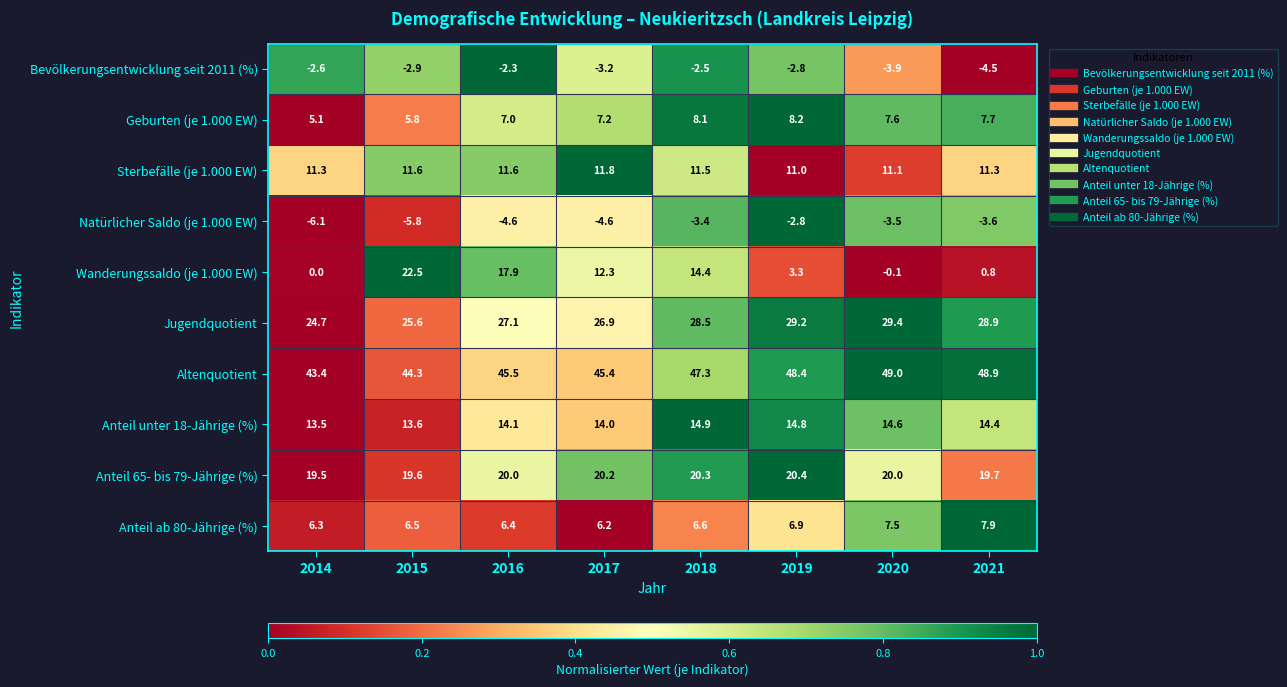

At 2014, list the series in order from largest to smallest.

Altenquotient, Jugendquotient, Anteil 65- bis 79-Jährige (%), Anteil unter 18-Jährige (%), Sterbefälle (je 1.000 EW), Anteil ab 80-Jährige (%), Geburten (je 1.000 EW), Wanderungssaldo (je 1.000 EW), Bevölkerungsentwicklung seit 2011 (%), Natürlicher Saldo (je 1.000 EW)